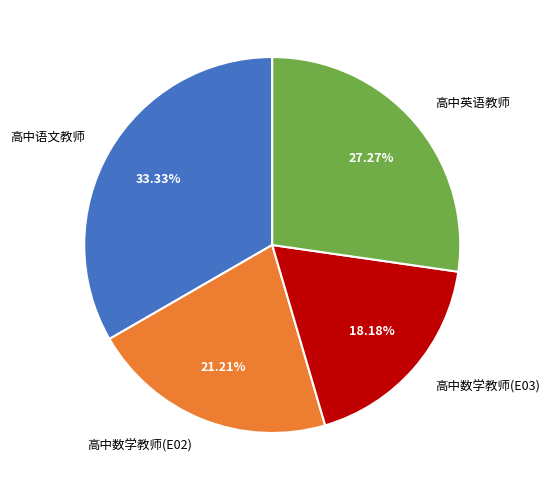

The 高中数学教师(E03) slice represents 18% of the pie. True or false?

True